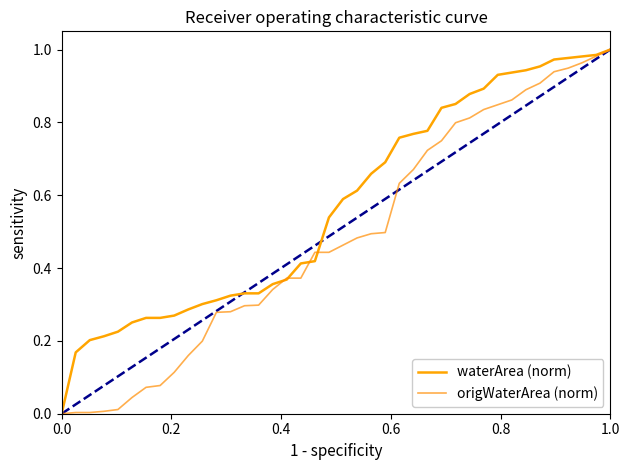

How many times do origWaterArea (norm) and waterArea (norm) cross each other?

4